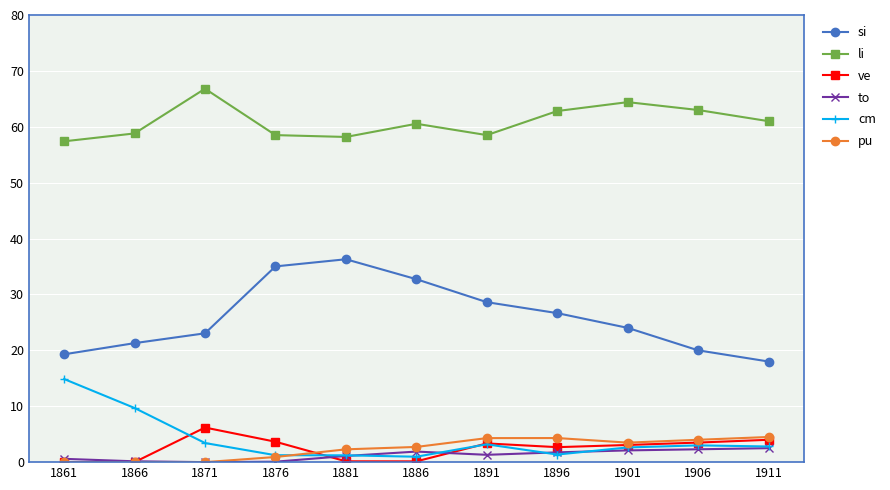

At which category does ve reach its first local peak?

1871